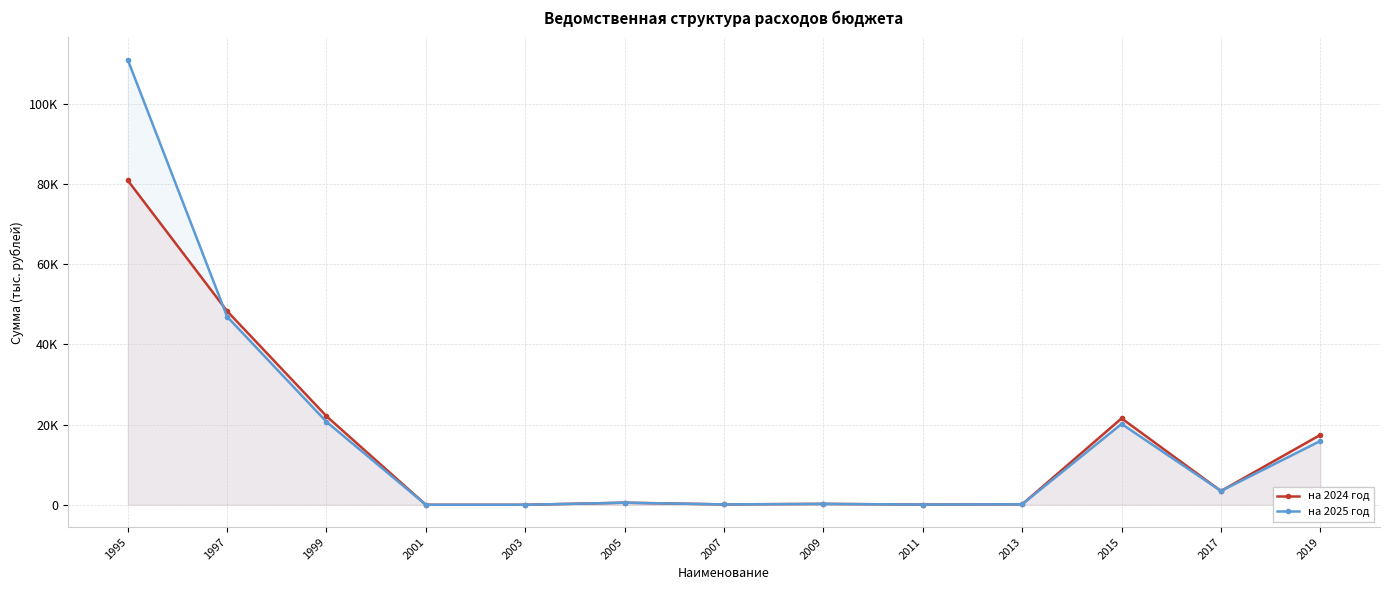

Does the chart display data point markers on the line(s)?

Yes